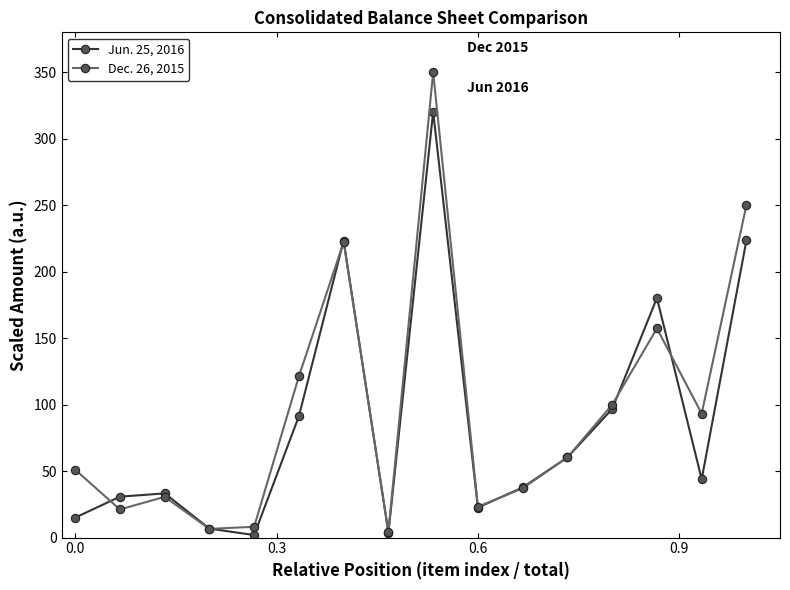

At how many categories does at least one series exceed 163?

4